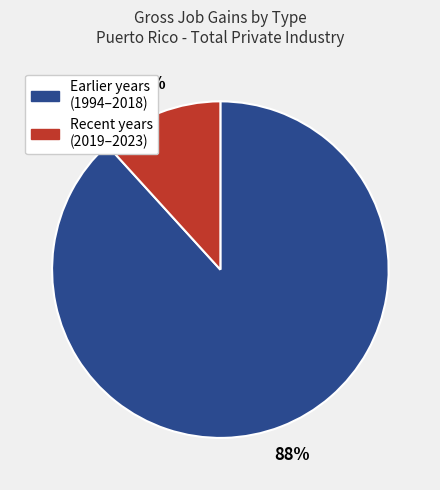

To the nearest percent, what is the difference between the largest and smallest slice percentages?

76%